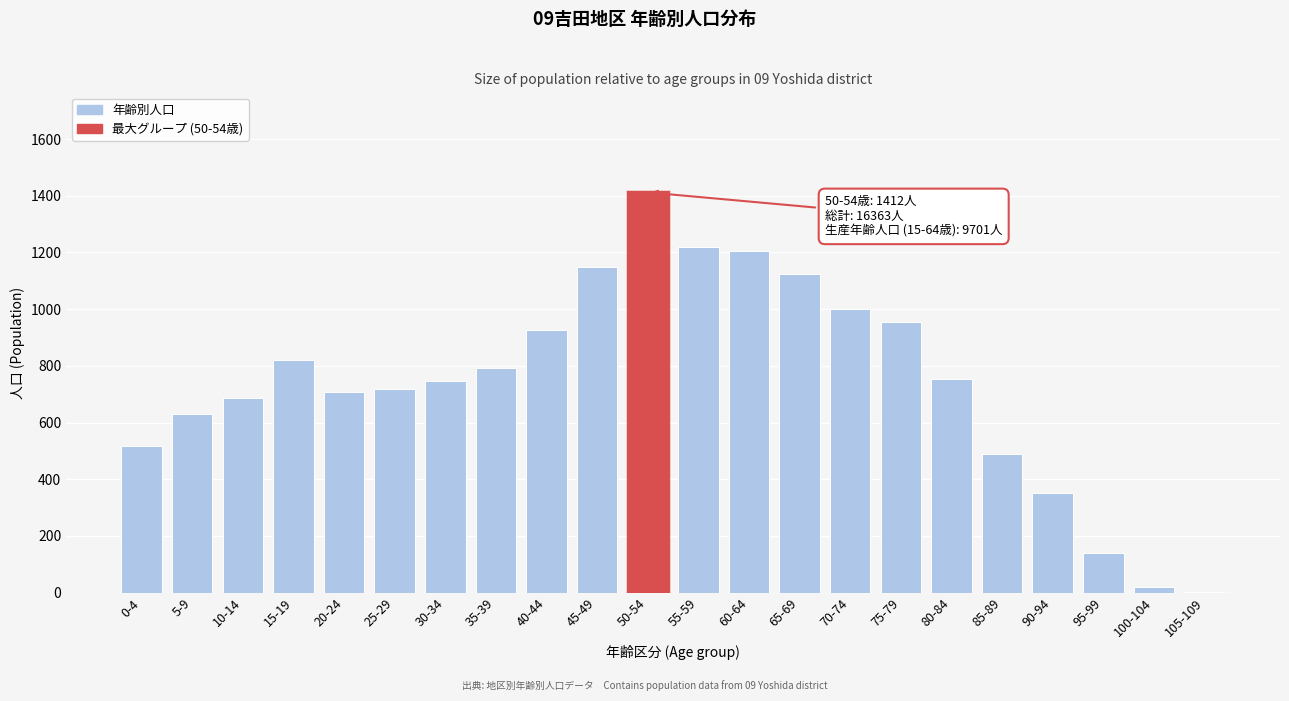

Reading left to right, transcribe all the data shown in this chart.

0-4=517	5-9=629	10-14=687	15-19=821	20-24=709	25-29=719	30-34=746	35-39=794	40-44=926	45-49=1150	50-54=1412	55-59=1218	60-64=1206	65-69=1123	70-74=999	75-79=953	80-84=755	85-89=489	90-94=351	95-99=138	100-104=20	105-109=1